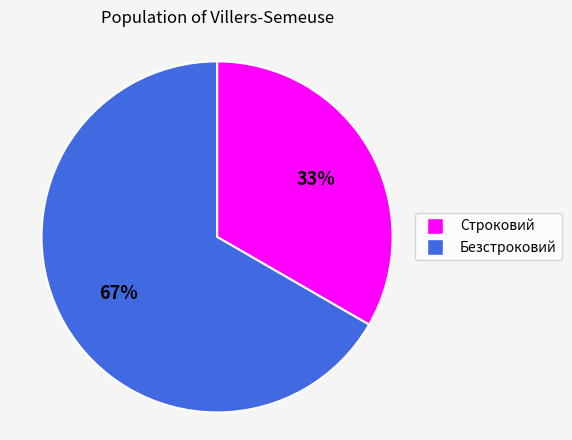

Is it true that Строковий is 40% of the pie?

False